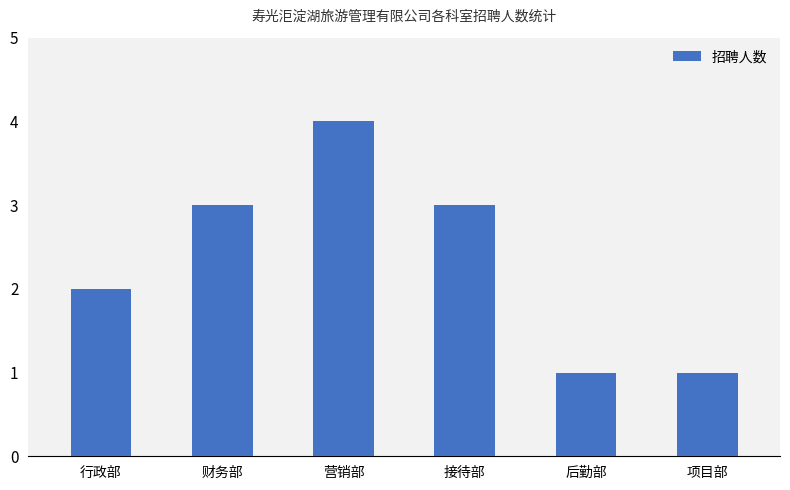

Between 后勤部 and 财务部, which is larger?

财务部